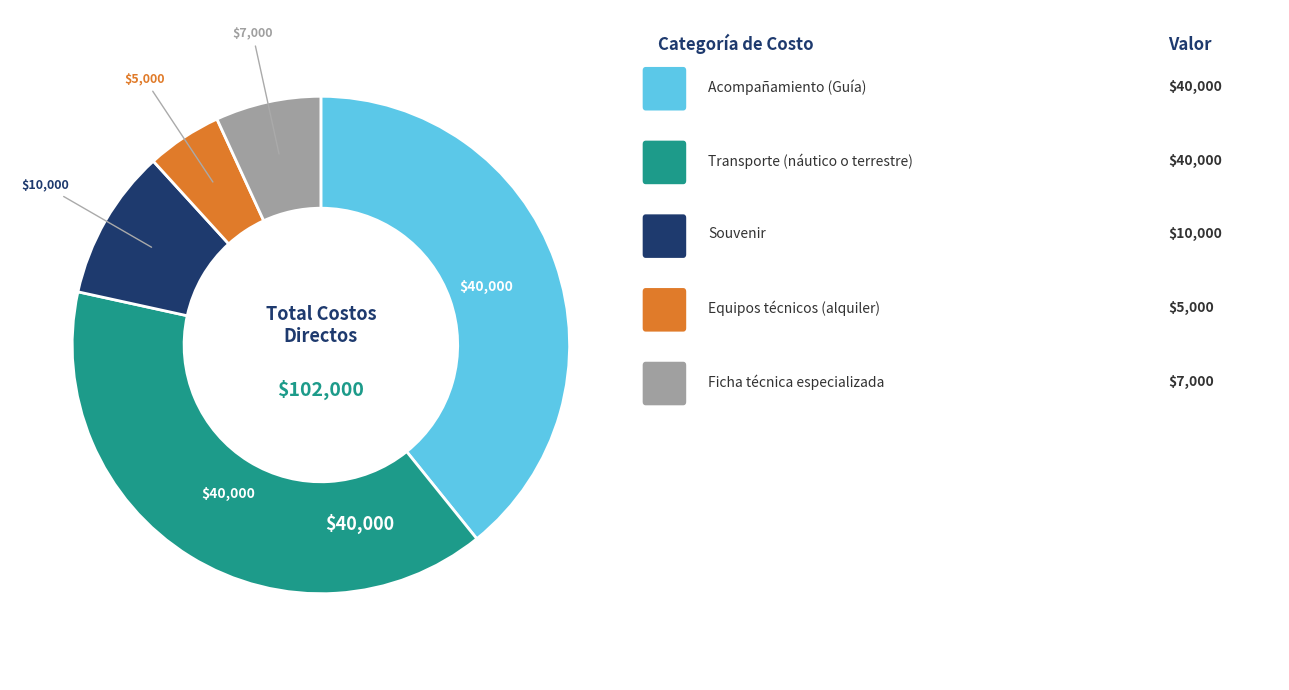

Does any single category account for the majority?

No